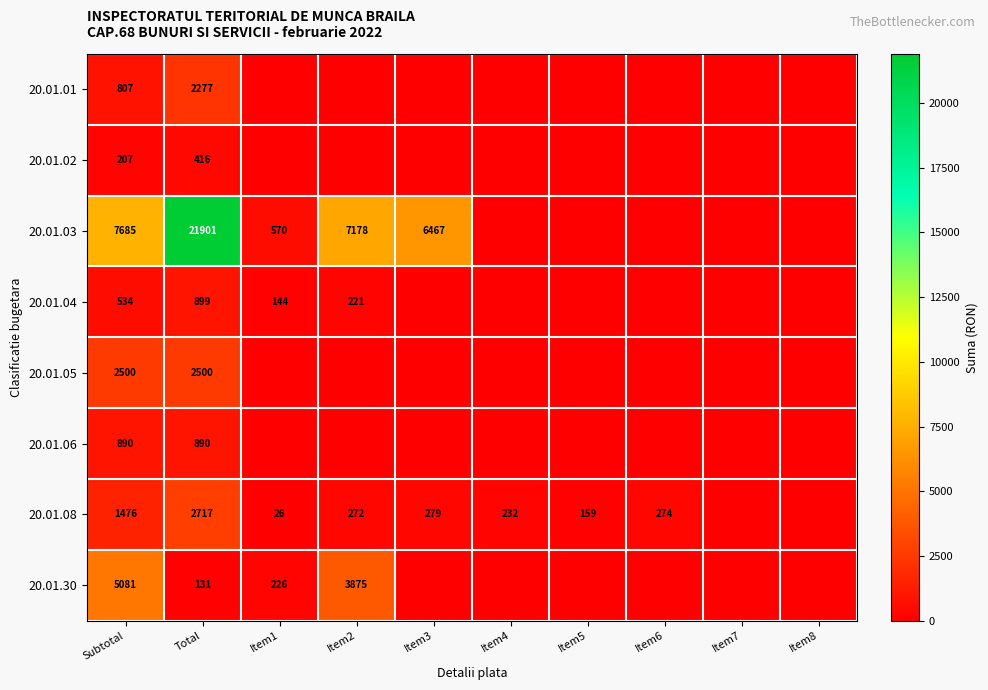

True or false: 20.01.05 has a value of 4473 at Total.

False